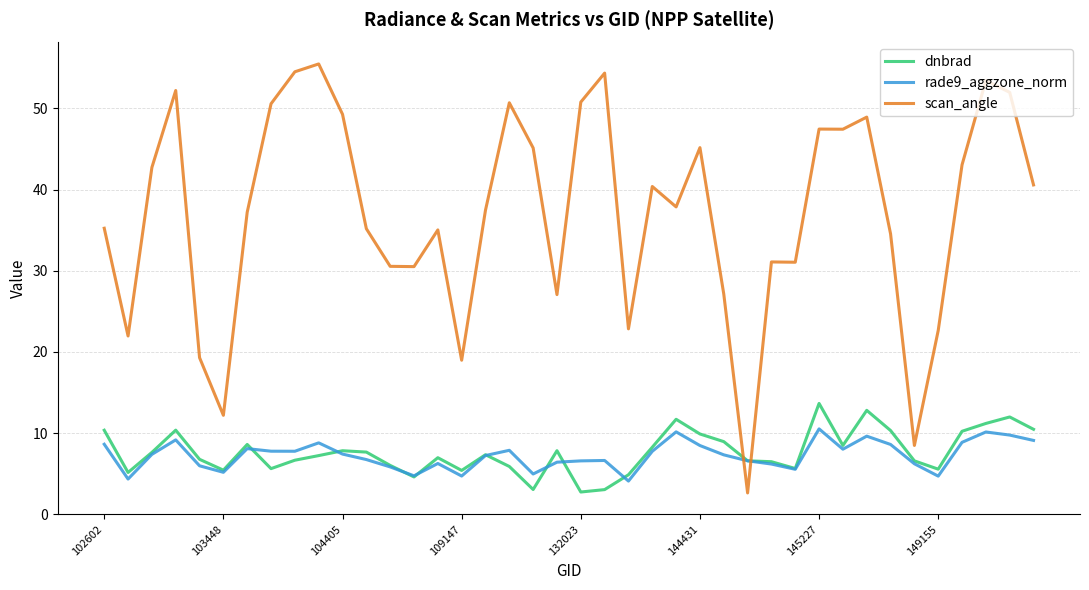

What is the maximum value shown in the chart?

55.5